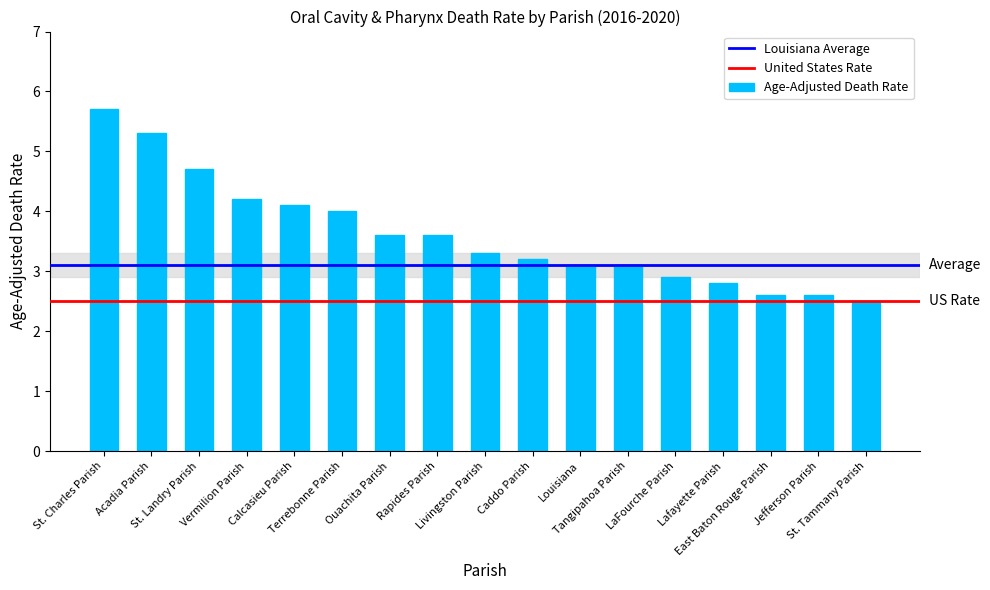

What is the value of the 1st bar from the left?

5.7